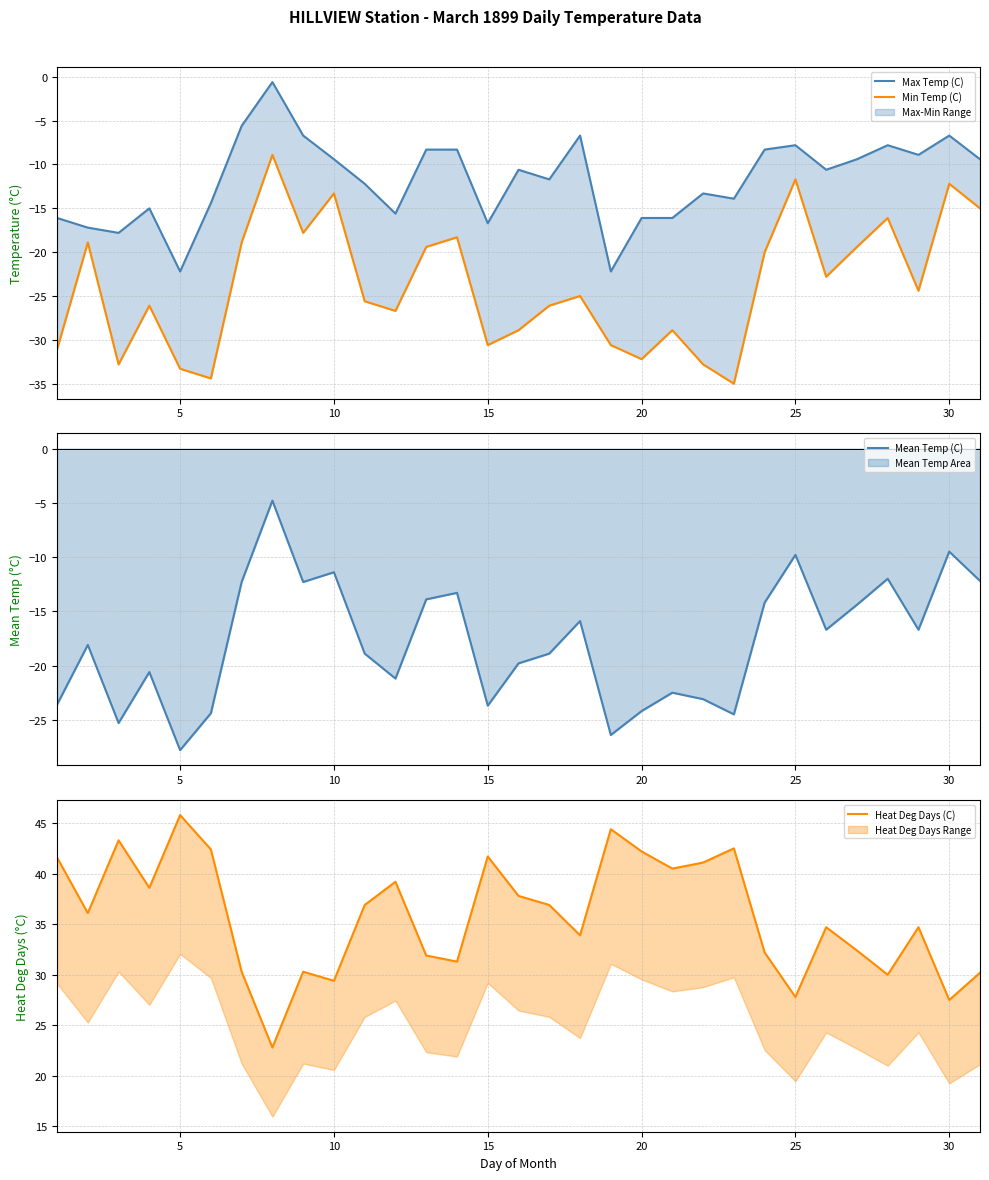

What is the average value of the Min Temp (C) series?

-23.8